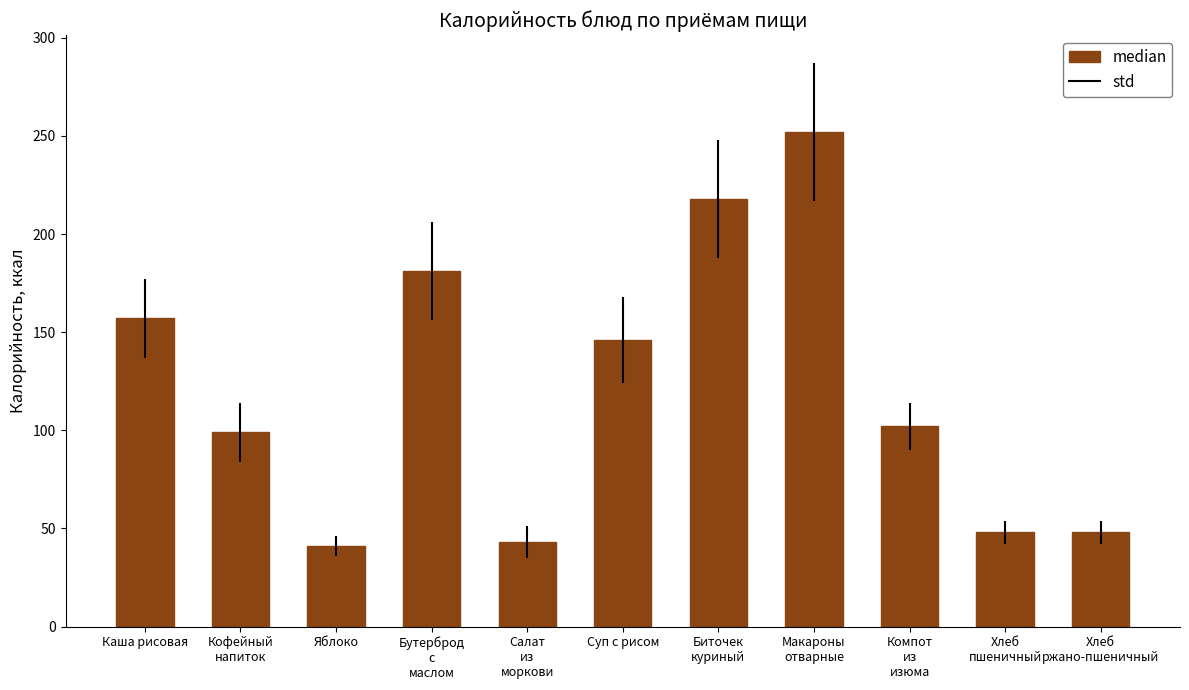

What position from the left is Хлеб
пшеничный?

10